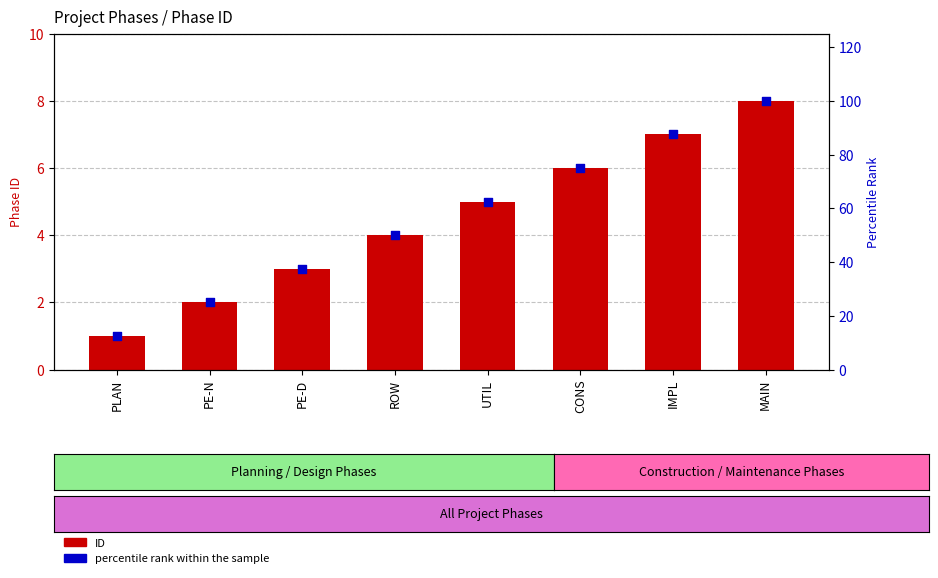

What are all the series names shown in the legend?

ID, percentile rank within the sample